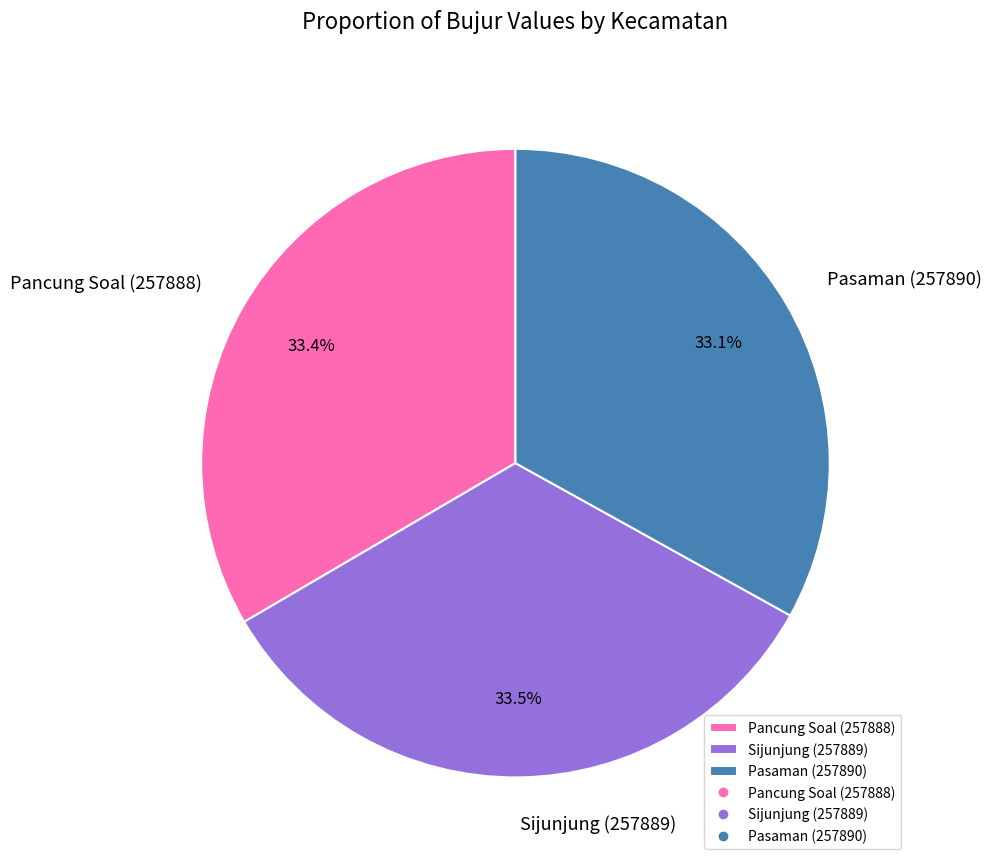

What percentage is the Pasaman (257890) slice, to the nearest percent?

33%